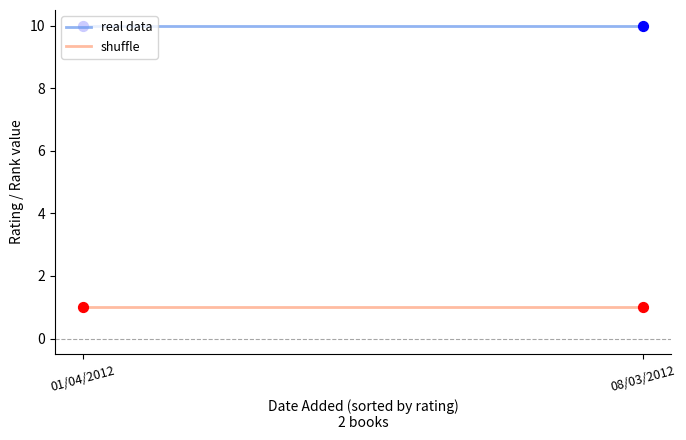

At which category is the sum across all series the highest?

01/04/2012